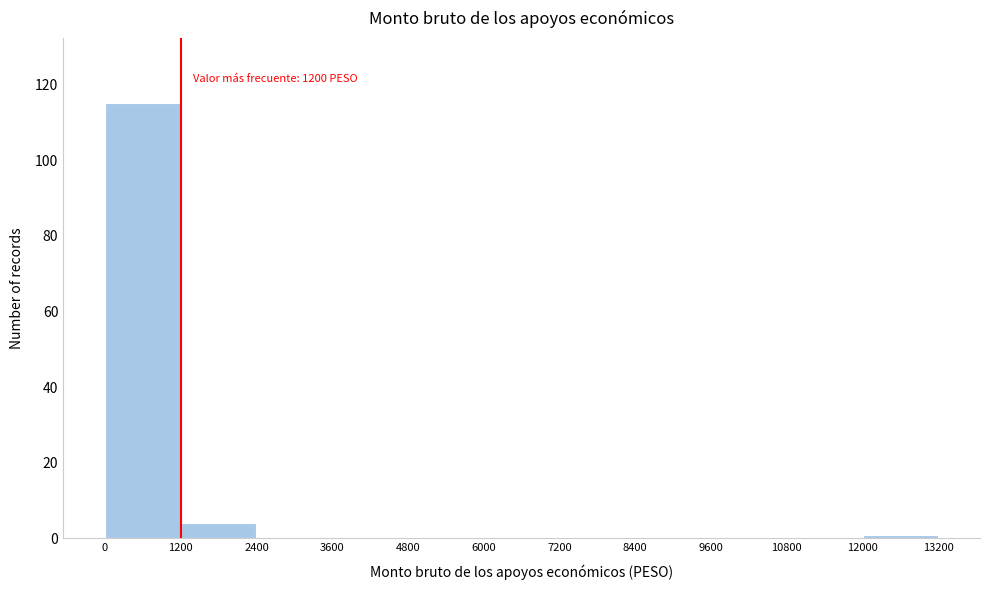

Over which range of the x-axis is the bar tallest?

0 to 1200